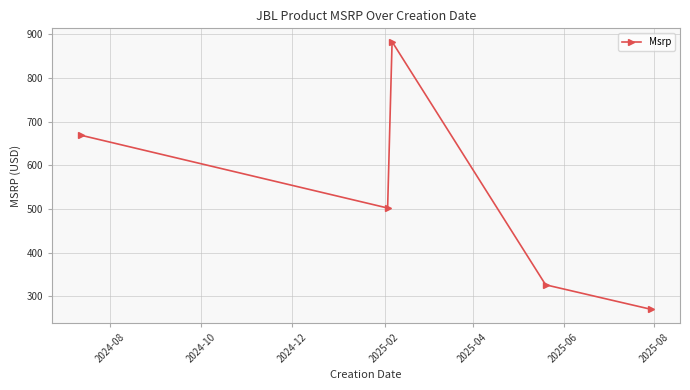

How many lines are shown in the chart?

1